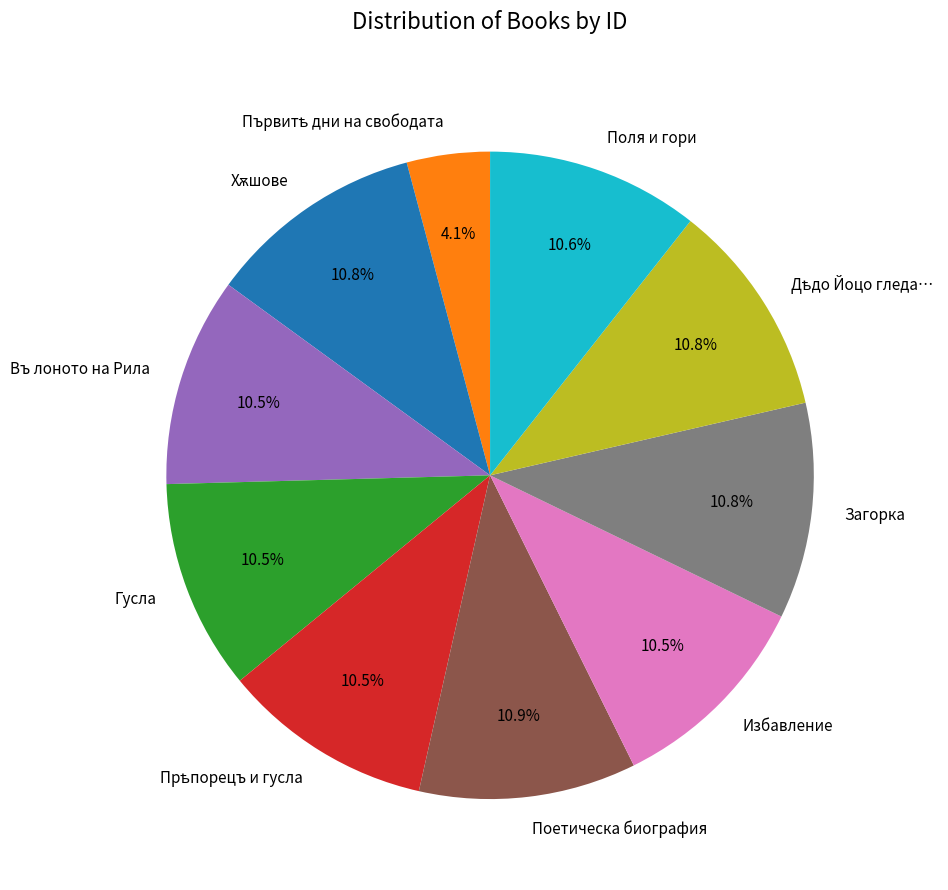

Is the sum of Гусла and Поля и гори greater than half?

No